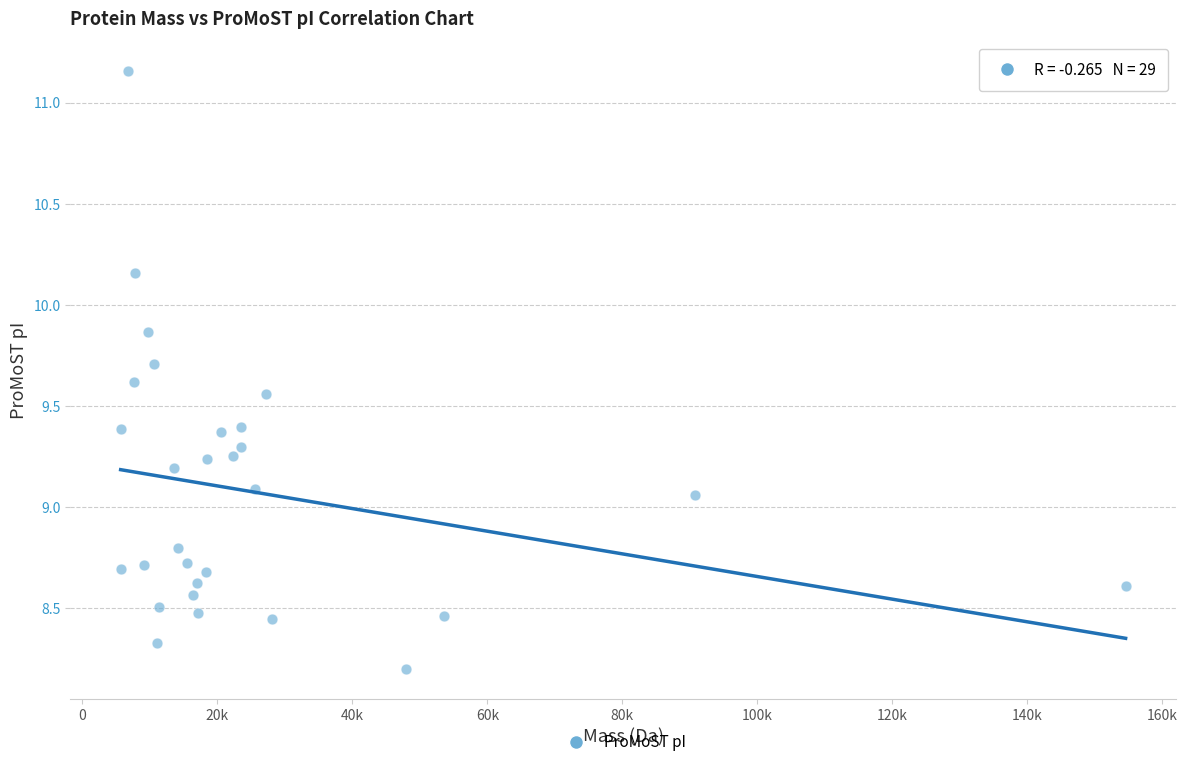

What is the range of Y values (max minus min)?

3.0